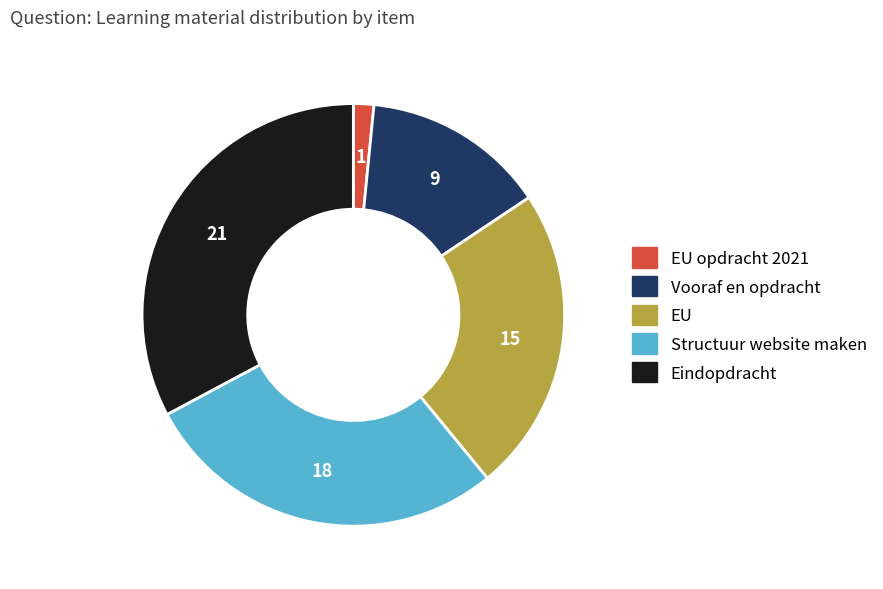

Rank the categories by value from highest to lowest.

Eindopdracht, Structuur website maken, EU, Vooraf en opdracht, EU opdracht 2021